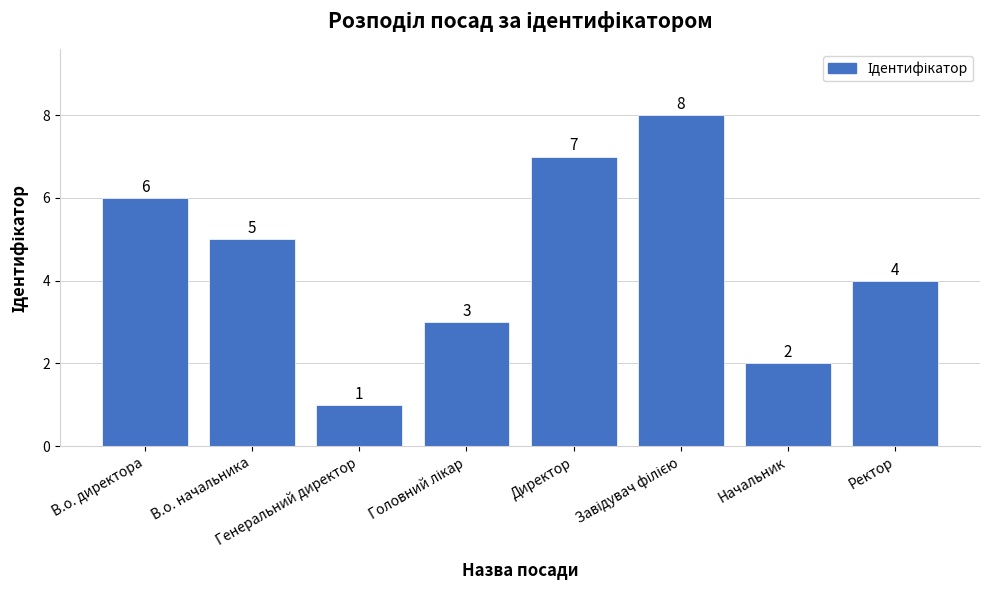

What is the change in value from Начальник to Ректор?

+2